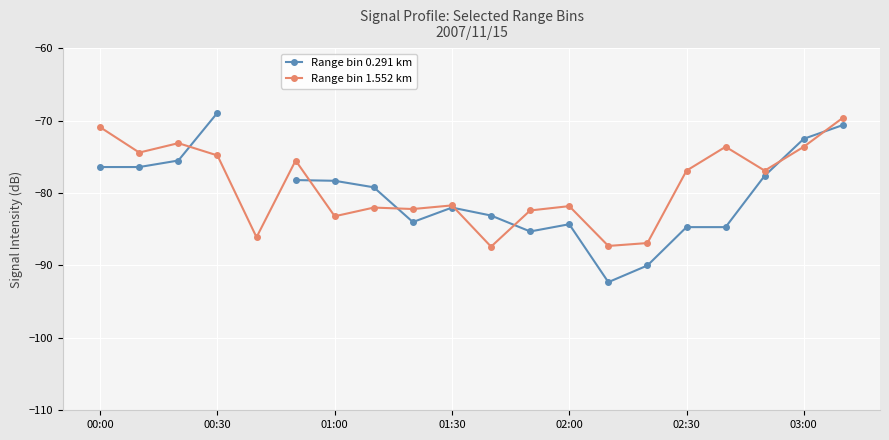

What is the approximate value of Range bin 1.552 km at 02:00?

-81.8